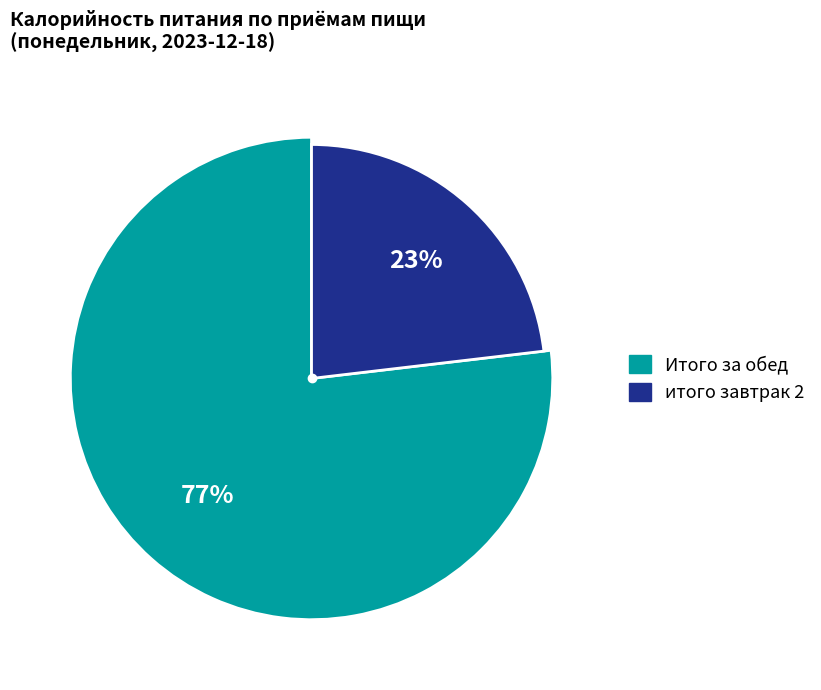

Approximately how many times larger is the value at итого завтрак 2 compared to Итого за обед?

0.3